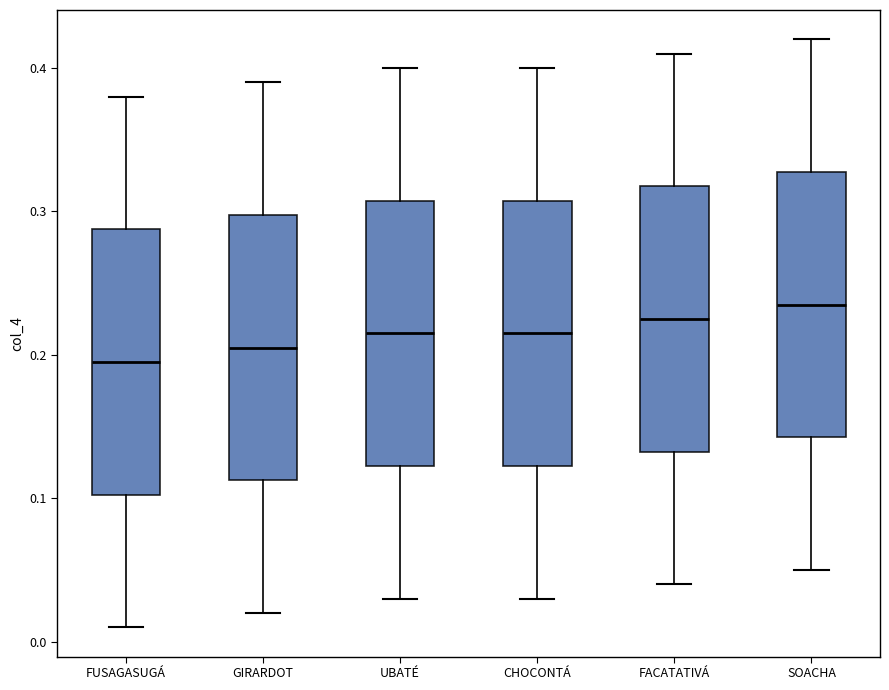

Reading left to right, read every box against the y-axis: the position of its median line, the range the box covers, and the ends of its whiskers. The values are not printed on the chart, so give them approximately, as read against the axis.

FUSAGASUGÁ: median 0.20, box 0.10 to 0.29, whiskers 0.01 to 0.38
GIRARDOT: median 0.21, box 0.11 to 0.30, whiskers 0.02 to 0.39
UBATÉ: median 0.22, box 0.12 to 0.31, whiskers 0.03 to 0.40
CHOCONTÁ: median 0.22, box 0.12 to 0.31, whiskers 0.03 to 0.40
FACATATIVÁ: median 0.23, box 0.13 to 0.32, whiskers 0.04 to 0.41
SOACHA: median 0.24, box 0.14 to 0.33, whiskers 0.05 to 0.42